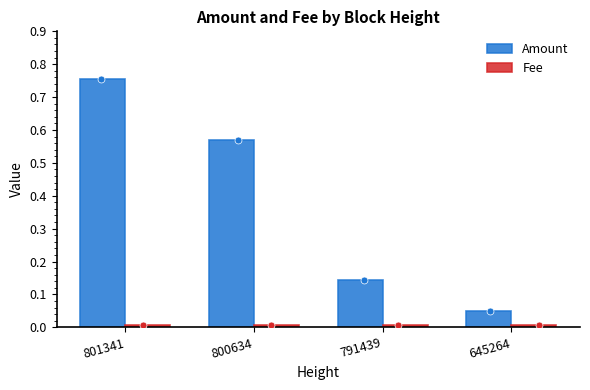

Between 791439 and 645264, which series saw the biggest shift?

Amount